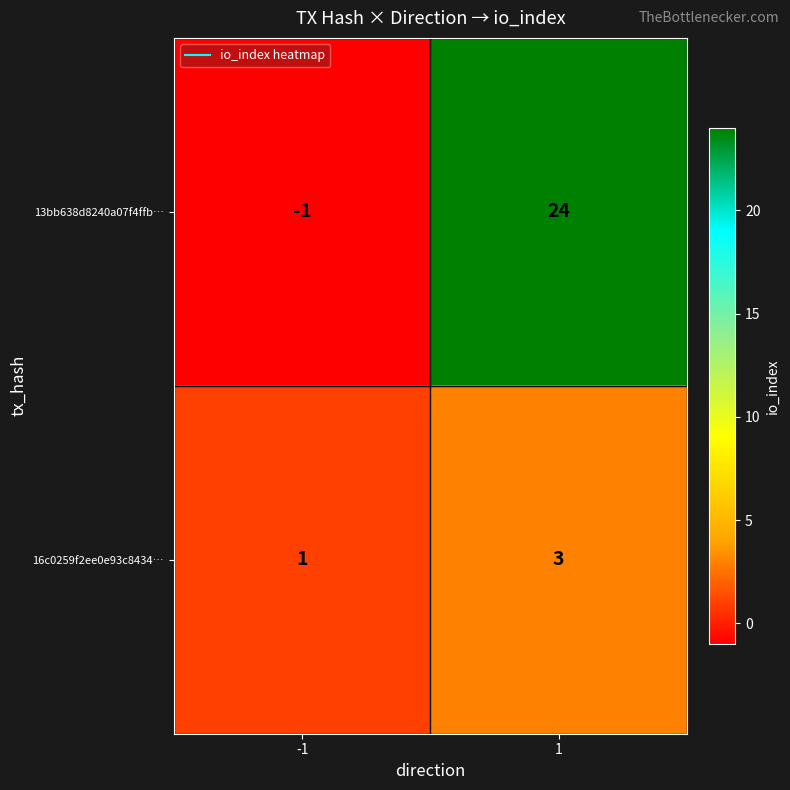

List the labels in order of 13bb638d8240a07f4ffb… value, smallest first.

-1, 1